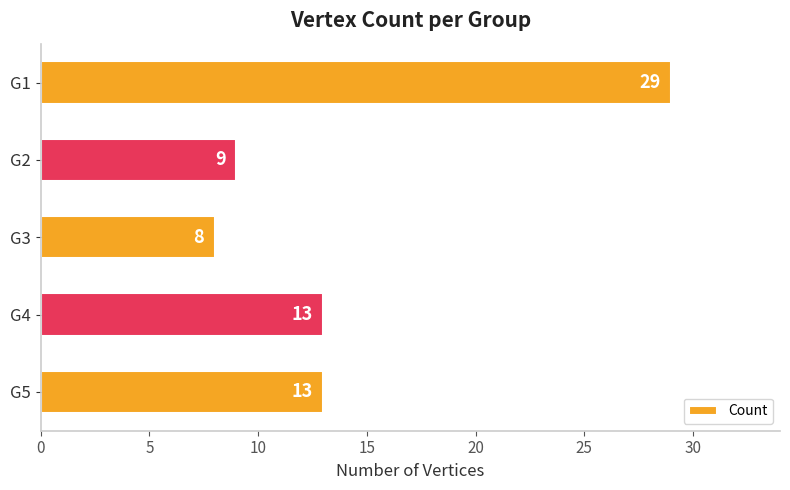

What is the value of the 4th bar from the top?

13